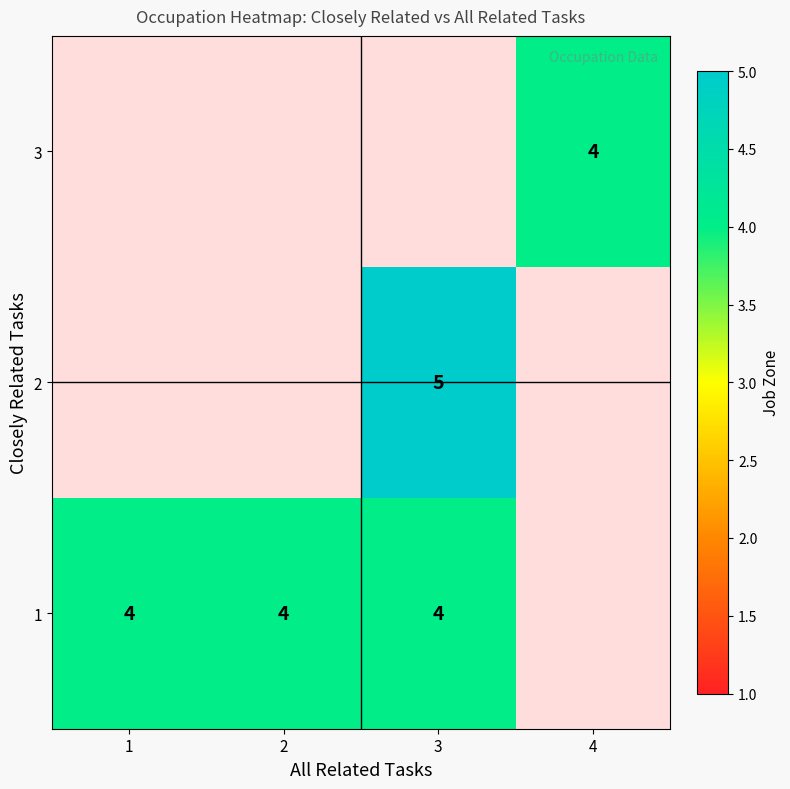

The 3 series shows 6 at 4. True or false?

False